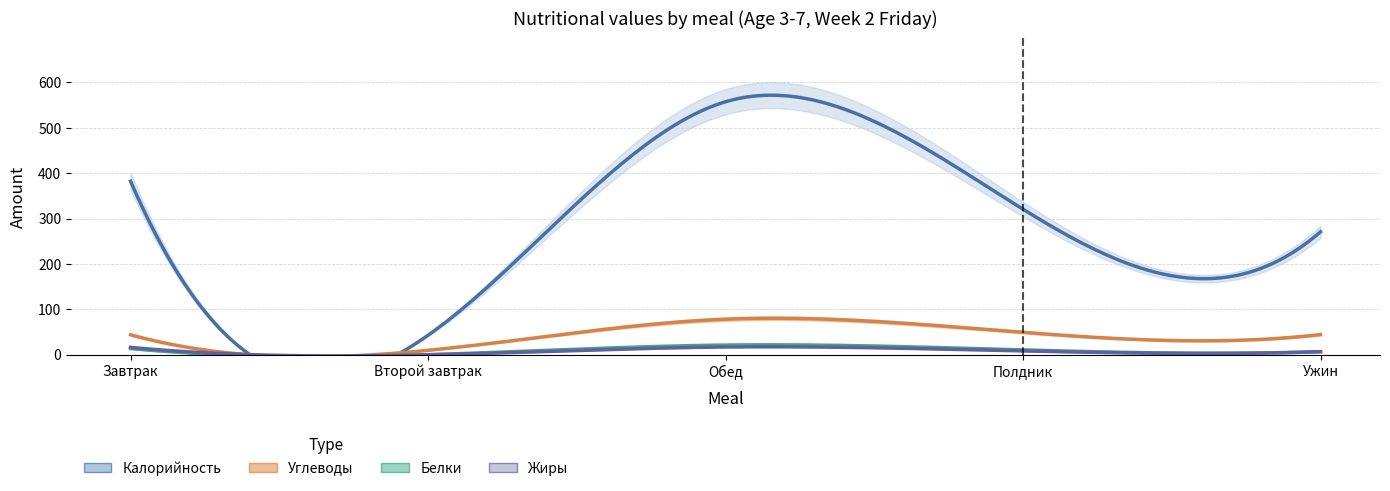

True or false: Калорийность and Белки cross at least once.

False